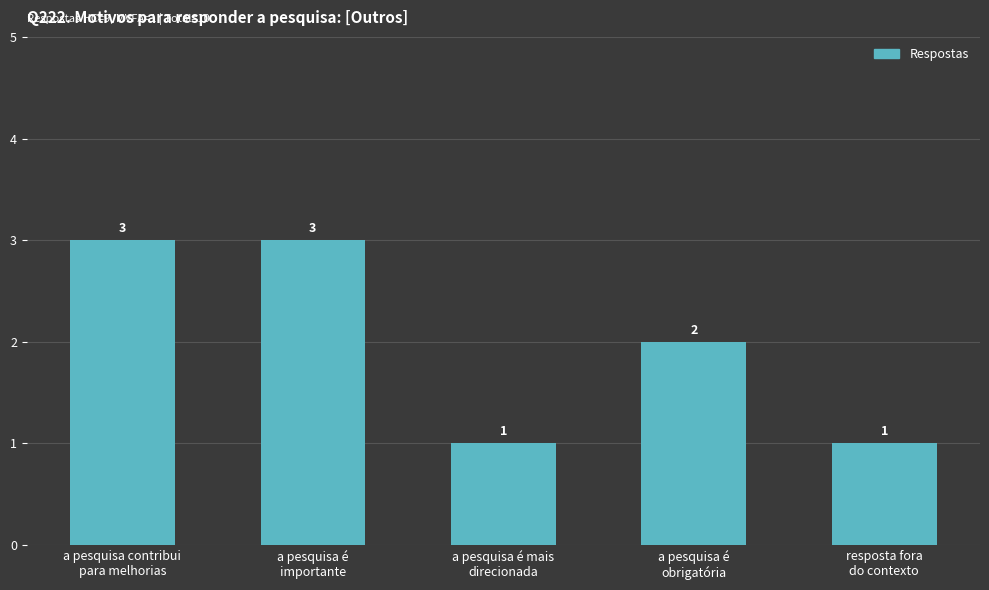

What is the approximate value at resposta fora
do contexto?

1